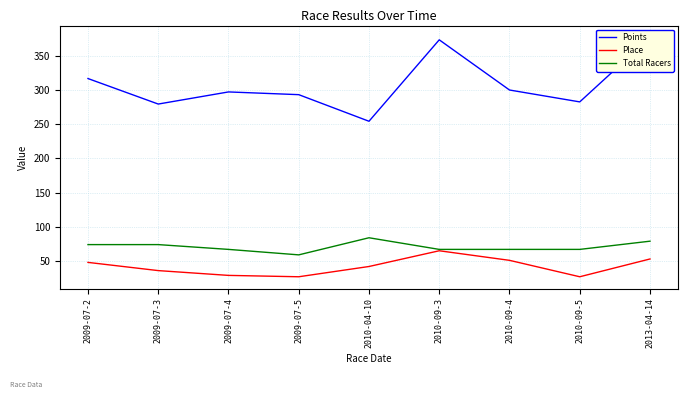

List the series in order of their peak value, lowest first.

Place, Total Racers, Points